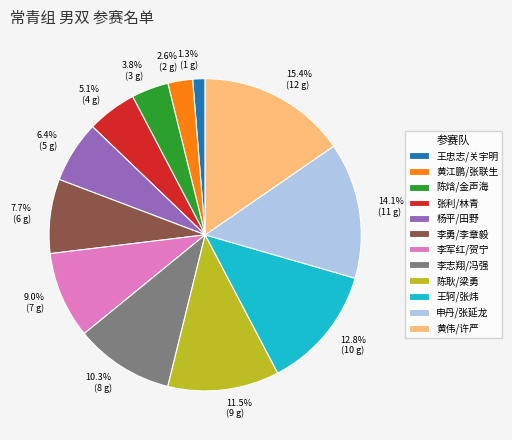

Does any single category account for the majority?

No